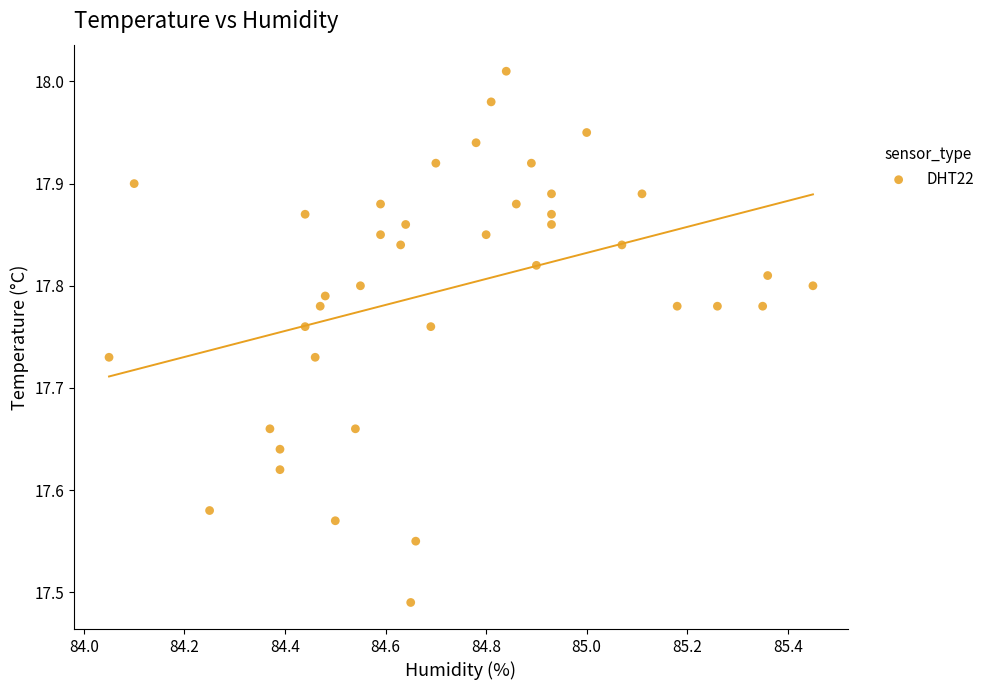

What is the range of Y values (max minus min)?

0.5